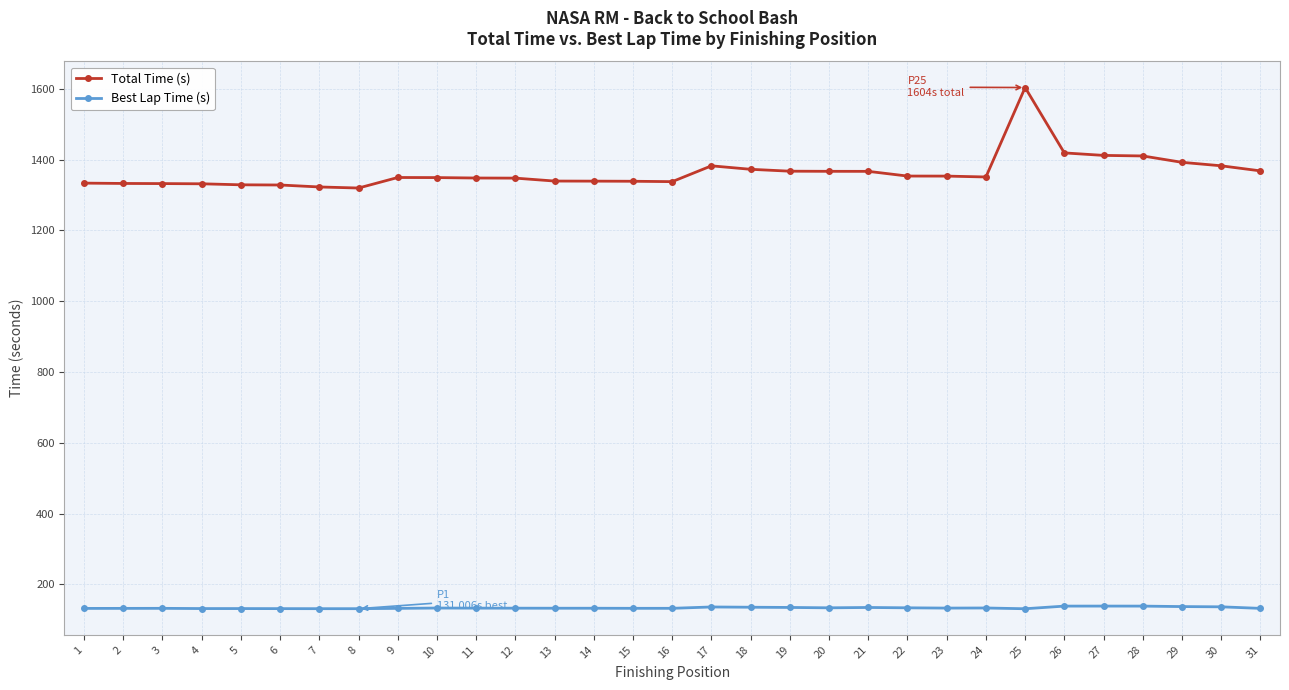

What are all the series names shown in the legend?

Total Time (s), Best Lap Time (s)